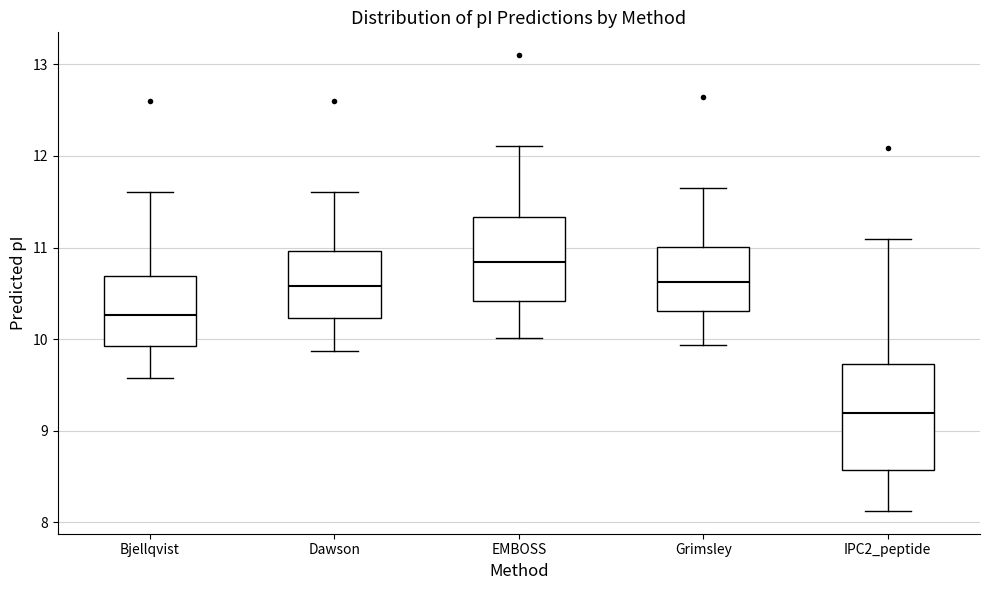

Which box has the lowest median line?

IPC2_peptide